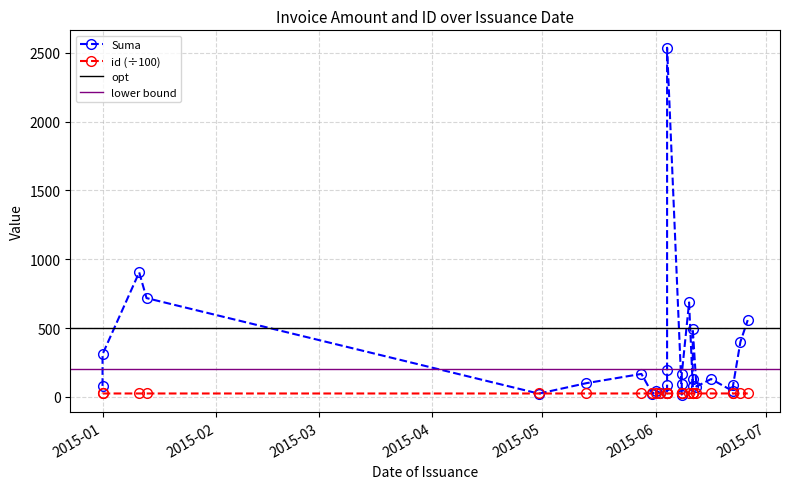

At which category is the sum across all series the highest?

2015-06-04